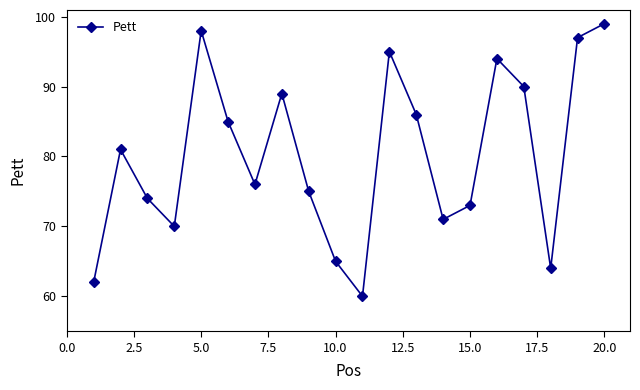

What is the difference between the maximum and second lowest values?

37